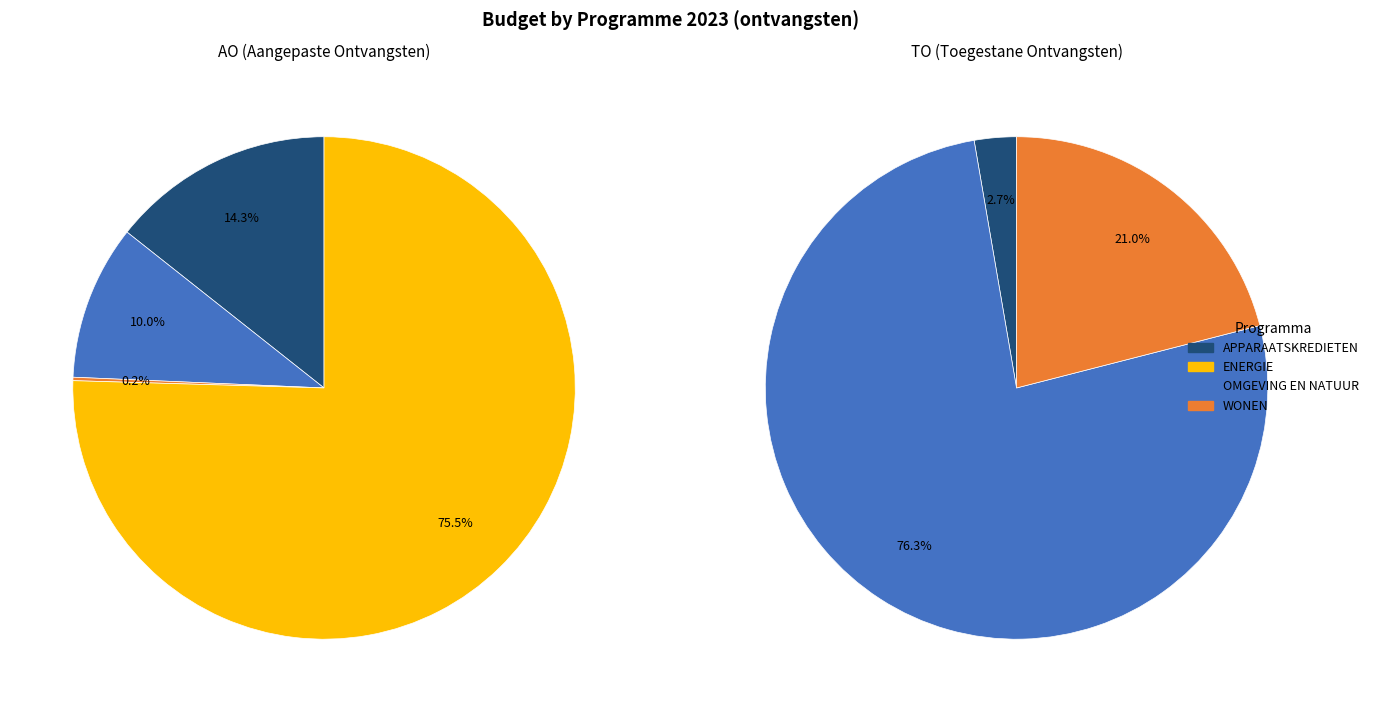

What is the majority slice?

ENERGIE